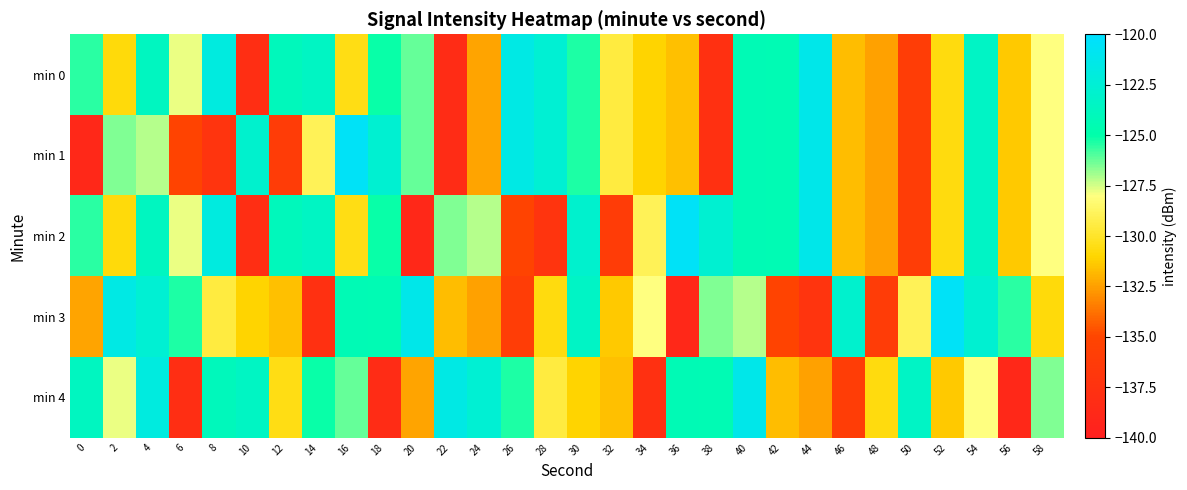

Count the number of data series in this chart.

5